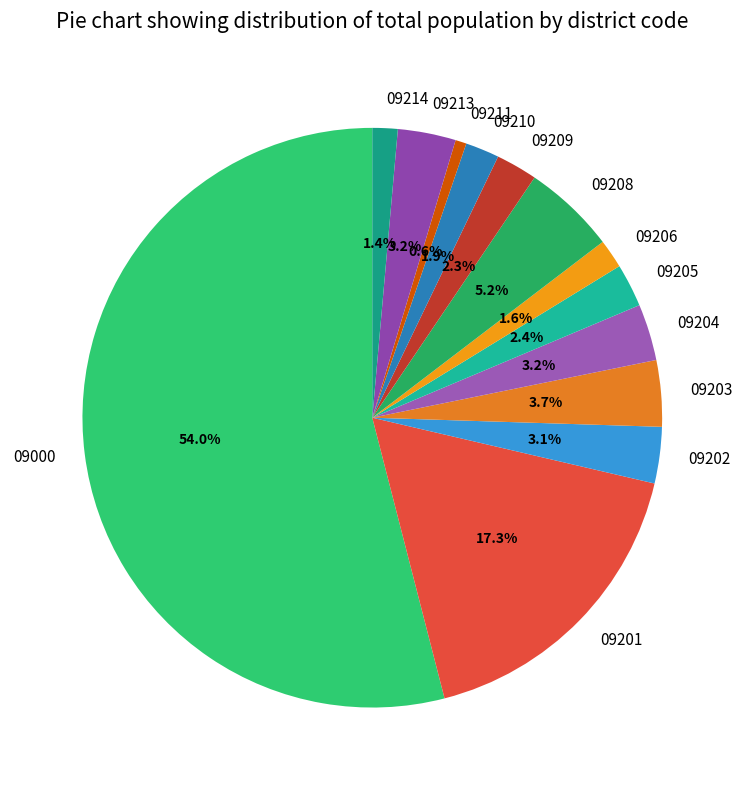

How many segments does this pie chart have?

13